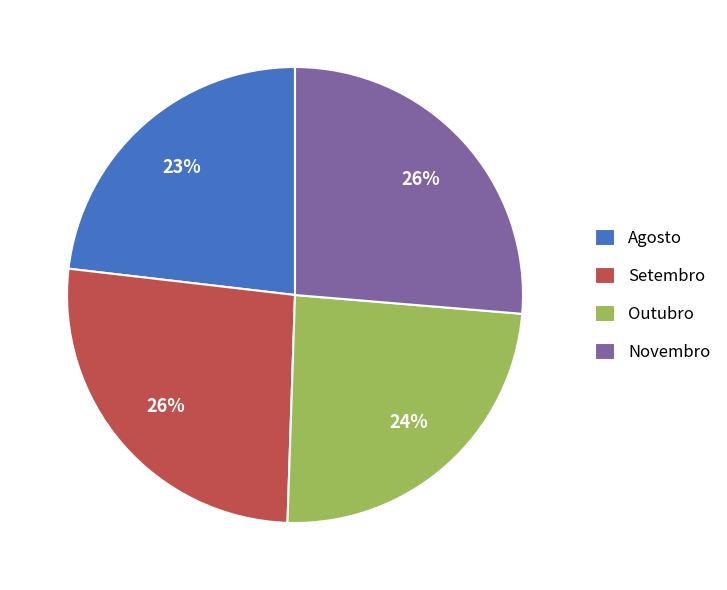

What is the ratio of the value at Agosto to the value at Outubro?

1.0